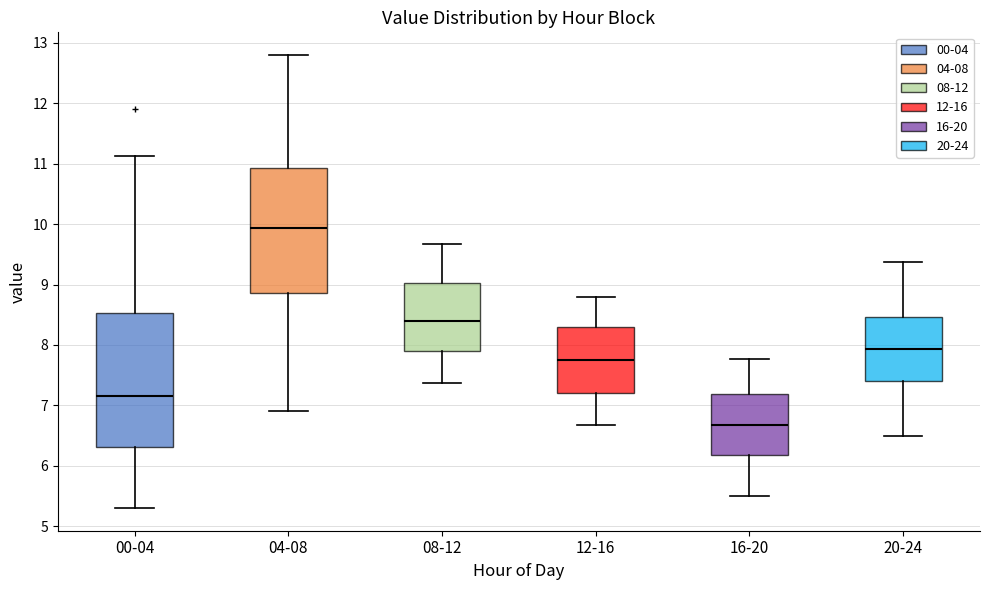

Reading left to right, read every box against the y-axis: the position of its median line, the range the box covers, and the ends of its whiskers. The values are not printed on the chart, so give them approximately, as read against the axis.

00-04: median 7.2, box 6.3 to 8.5, whiskers 5.3 to 11.1
04-08: median 9.9, box 8.9 to 10.9, whiskers 6.9 to 12.8
08-12: median 8.4, box 7.9 to 9.0, whiskers 7.4 to 9.7
12-16: median 7.8, box 7.2 to 8.3, whiskers 6.7 to 8.8
16-20: median 6.7, box 6.2 to 7.2, whiskers 5.5 to 7.8
20-24: median 7.9, box 7.4 to 8.5, whiskers 6.5 to 9.4